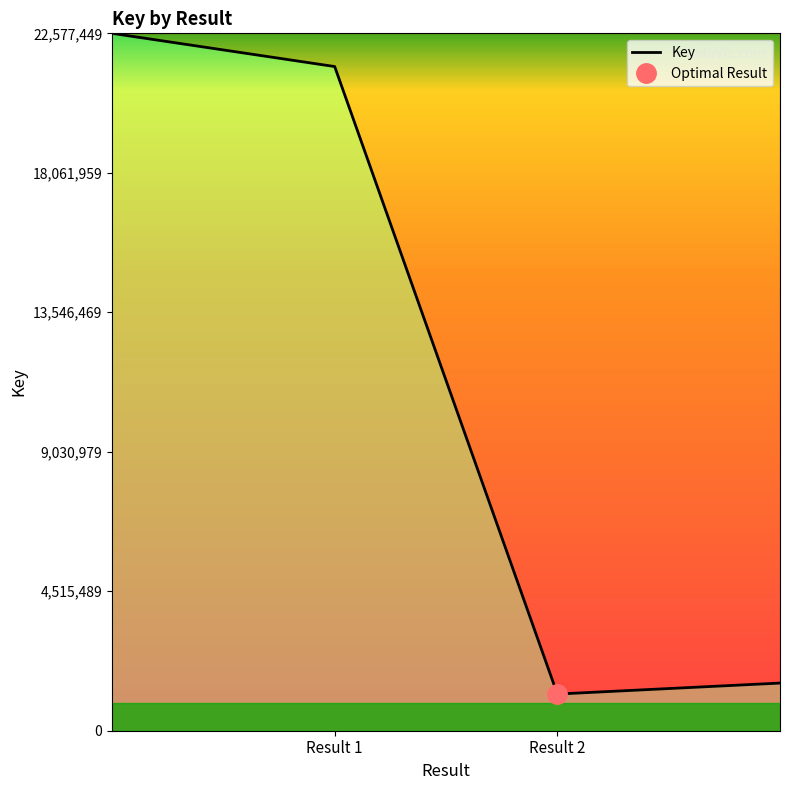

Does the chart display data point markers on the line(s)?

No